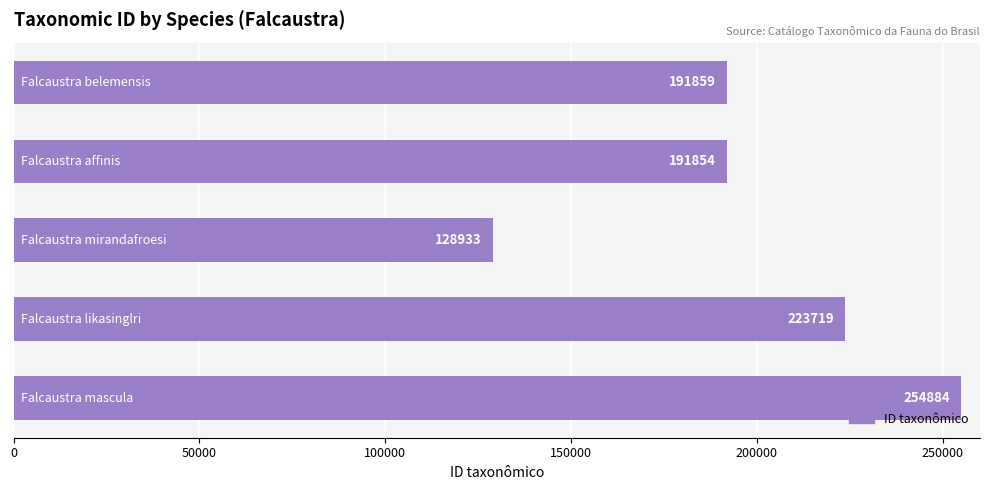

Reading top to bottom, what are all the values shown in this chart?

191859	191854	128933	223719	254884